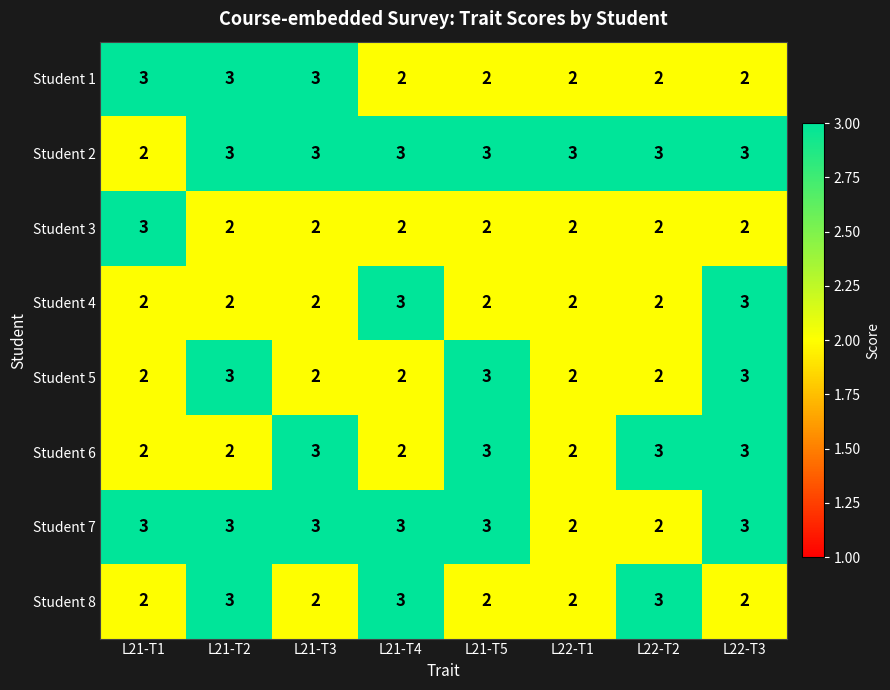

The Student 3 series shows 1 at L21-T2. True or false?

False